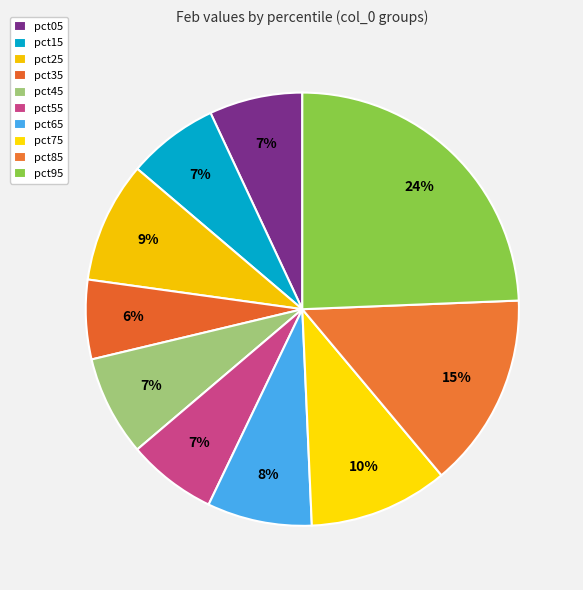

What is the total percentage of pct85 and pct35?

20.5%